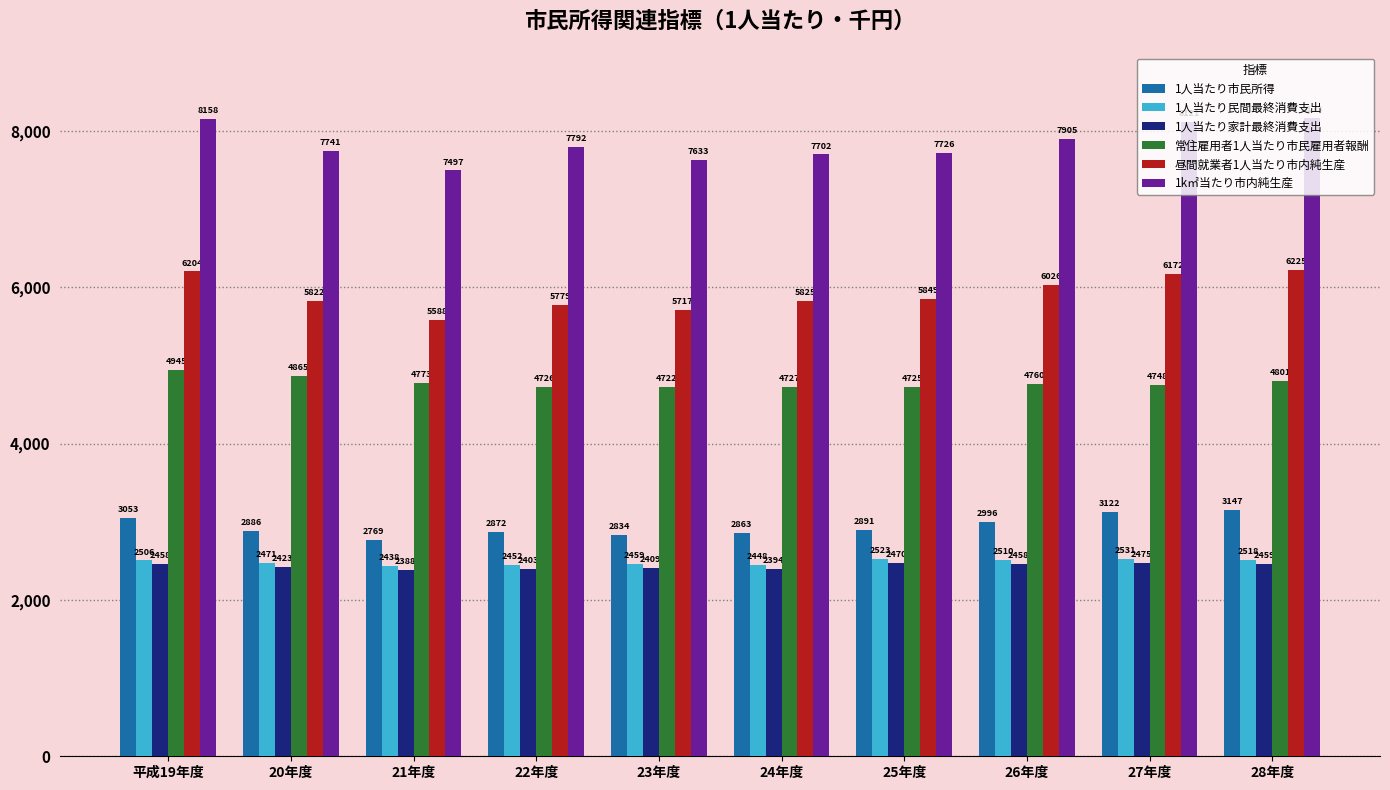

Reading left to right, extract all data points from this chart.

1人当たり市民所得: 平成19年度=3053	20年度=2886	21年度=2769	22年度=2872	23年度=2834	24年度=2863	25年度=2891	26年度=2996	27年度=3122	28年度=3147
1人当たり民間最終消費支出: 平成19年度=2506	20年度=2471	21年度=2438	22年度=2452	23年度=2459	24年度=2448	25年度=2523	26年度=2510	27年度=2531	28年度=2518
1人当たり家計最終消費支出: 平成19年度=2458	20年度=2423	21年度=2388	22年度=2403	23年度=2409	24年度=2394	25年度=2470	26年度=2458	27年度=2475	28年度=2459
常住雇用者1人当たり市民雇用者報酬: 平成19年度=4945	20年度=4865	21年度=4773	22年度=4726	23年度=4722	24年度=4727	25年度=4725	26年度=4760	27年度=4748	28年度=4801
昼間就業者1人当たり市内純生産: 平成19年度=6204	20年度=5822	21年度=5588	22年度=5779	23年度=5717	24年度=5825	25年度=5849	26年度=6026	27年度=6172	28年度=6225
1k㎡当たり市内純生産: 平成19年度=8158	20年度=7741	21年度=7497	22年度=7792	23年度=7633	24年度=7702	25年度=7726	26年度=7905	27年度=8121	28年度=8173